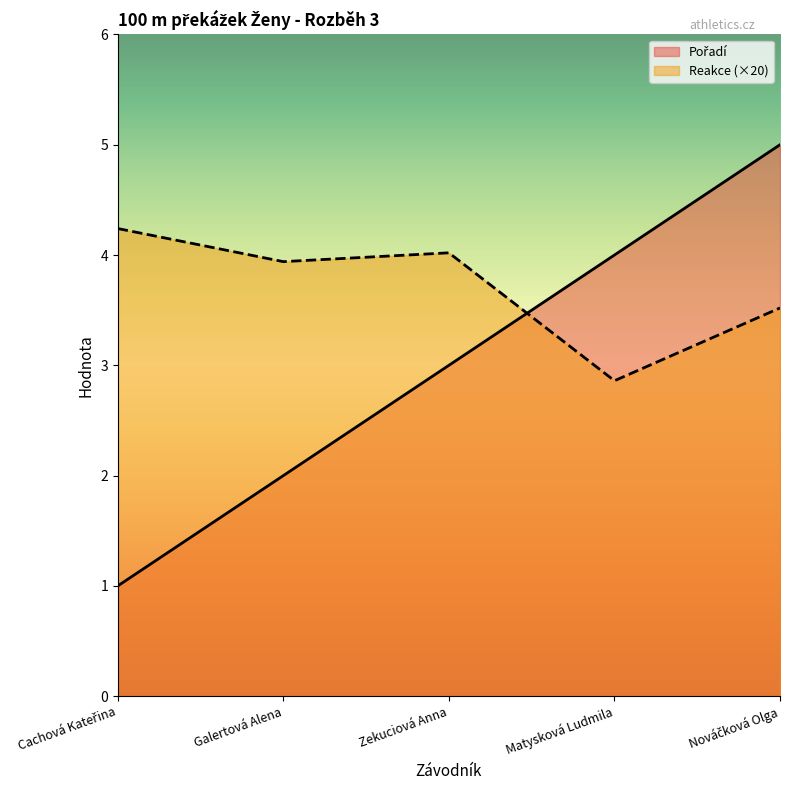

Where is the first local minimum for Reakce?

Galertová Alena